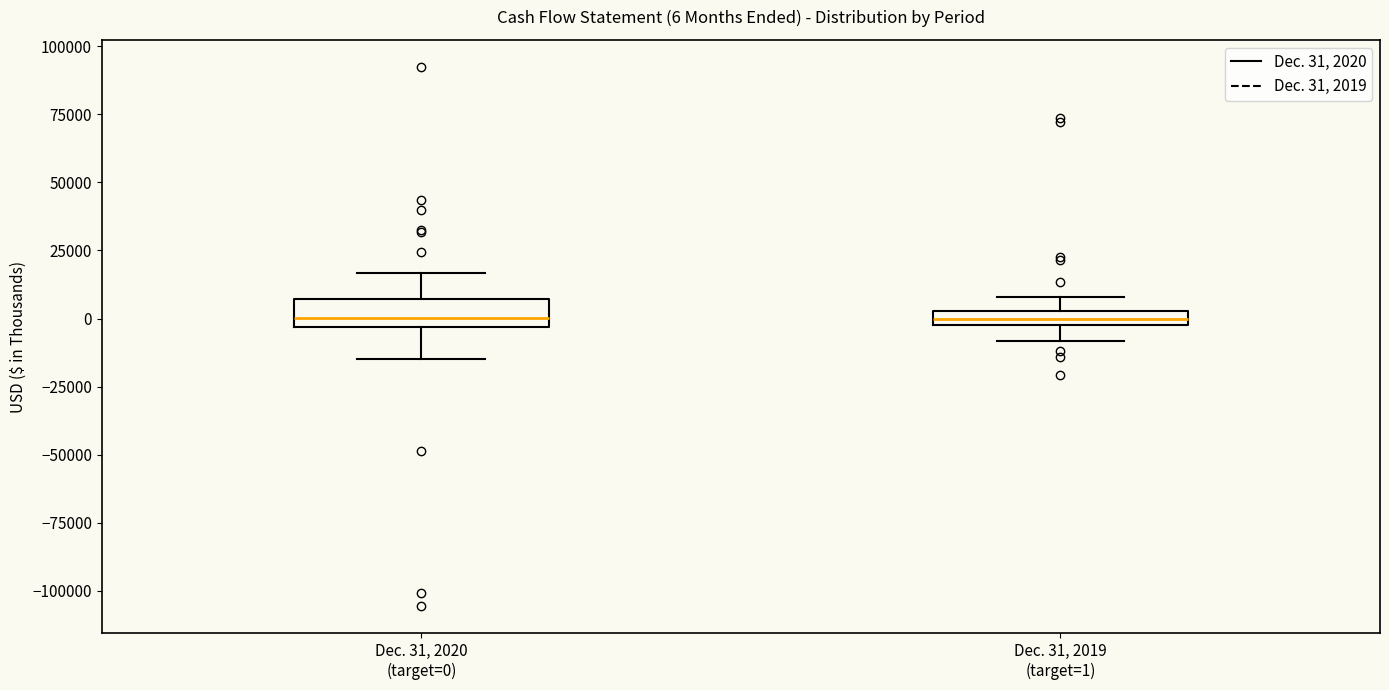

Comparing the boxes themselves (not the whiskers), which one is the tallest?

Dec. 31, 2020 (target=0)